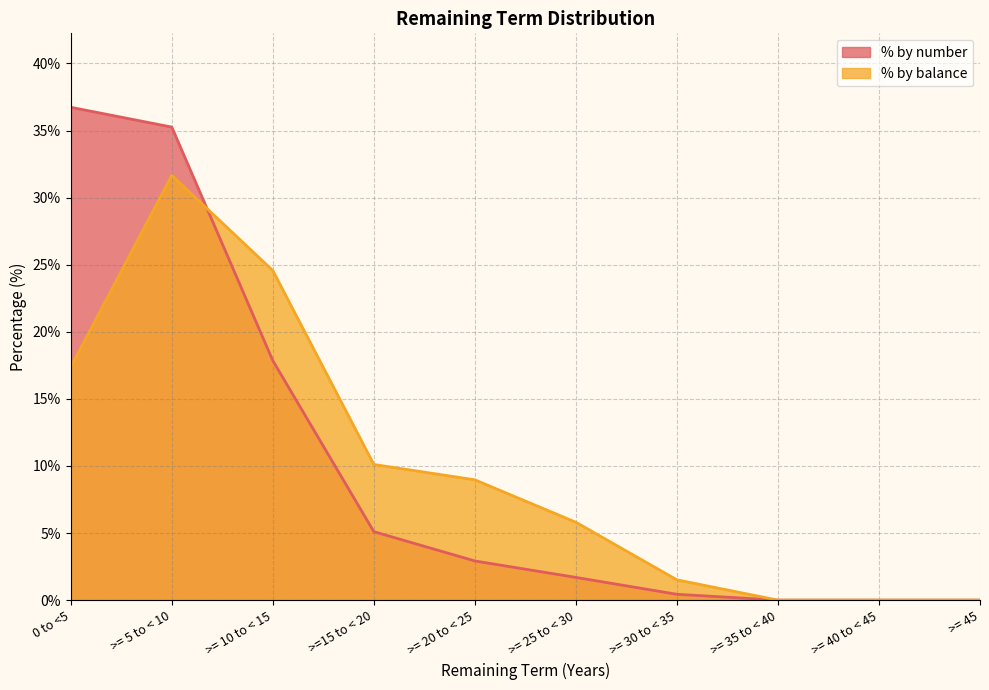

True or false: % by number and % by balance cross at least once.

True